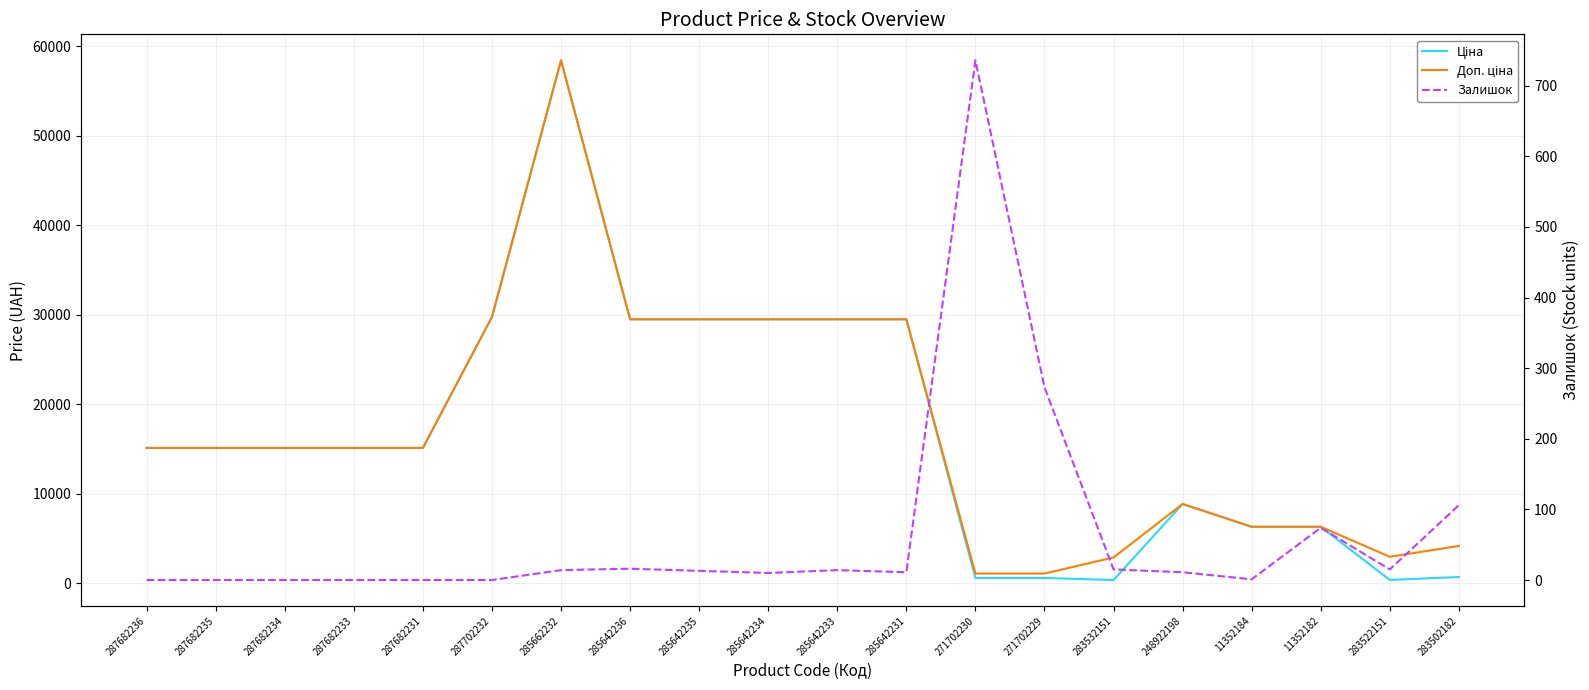

Reading left to right, extract all data points from this chart.

Ціна: 287682236=15120.0	287682235=15120.0	287682234=15120.0	287682233=15120.0	287682231=15120.0	287702232=29747.2	285662232=58426.5	285642236=29491.5	285642235=29491.5	285642234=29491.5	285642233=29491.5	285642231=29491.5	271702230=589.9	271702229=589.9	283532151=359.9	248922198=8856.7	11352184=6308.8	11352182=6308.8	283522151=369.5	283502182=694.3
Доп. ціна: 287682236=15120.0	287682235=15120.0	287682234=15120.0	287682233=15120.0	287682231=15120.0	287702232=29747.2	285662232=58426.5	285642236=29491.5	285642235=29491.5	285642234=29491.5	285642233=29491.5	285642231=29491.5	271702230=1081.7	271702229=1081.7	283532151=2878.8	248922198=8856.7	11352184=6308.8	11352182=6308.8	283522151=2955.8	283502182=4165.6
Залишок: 287682236=0.0	287682235=0.0	287682234=0.0	287682233=0.0	287682231=0.0	287702232=0.0	285662232=14.0	285642236=16.0	285642235=13.0	285642234=10.0	285642233=14.0	285642231=11.0	271702230=736.0	271702229=273.0	283532151=15.0	248922198=11.0	11352184=1.0	11352182=74.0	283522151=15.0	283502182=106.0